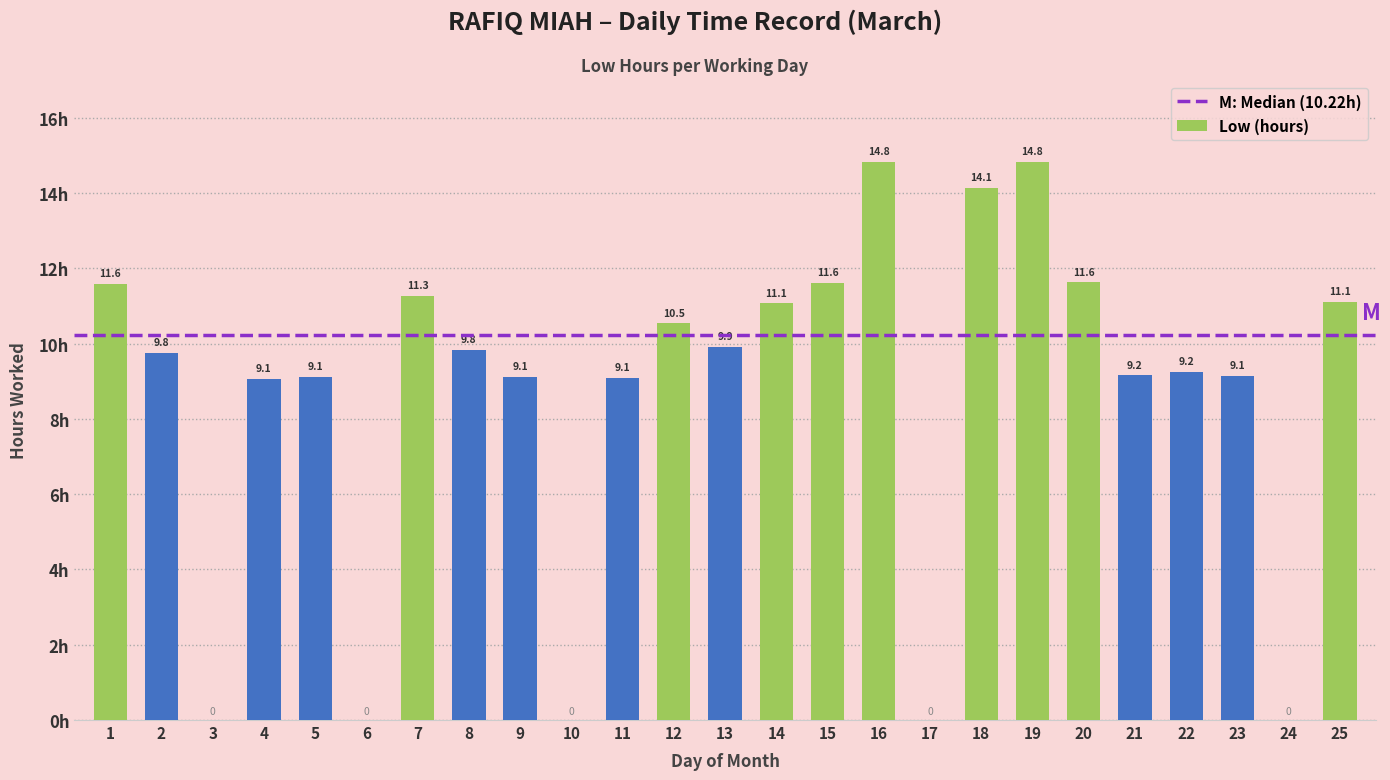

Are the bars grouped side by side (vs. stacked)?

No